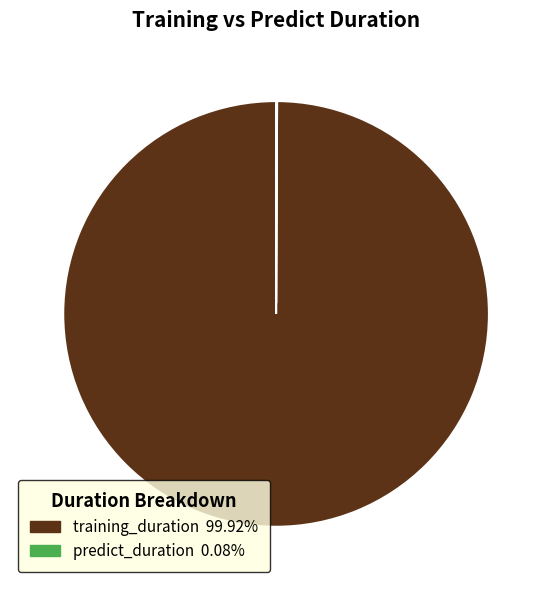

Which slice is the largest?

training_duration